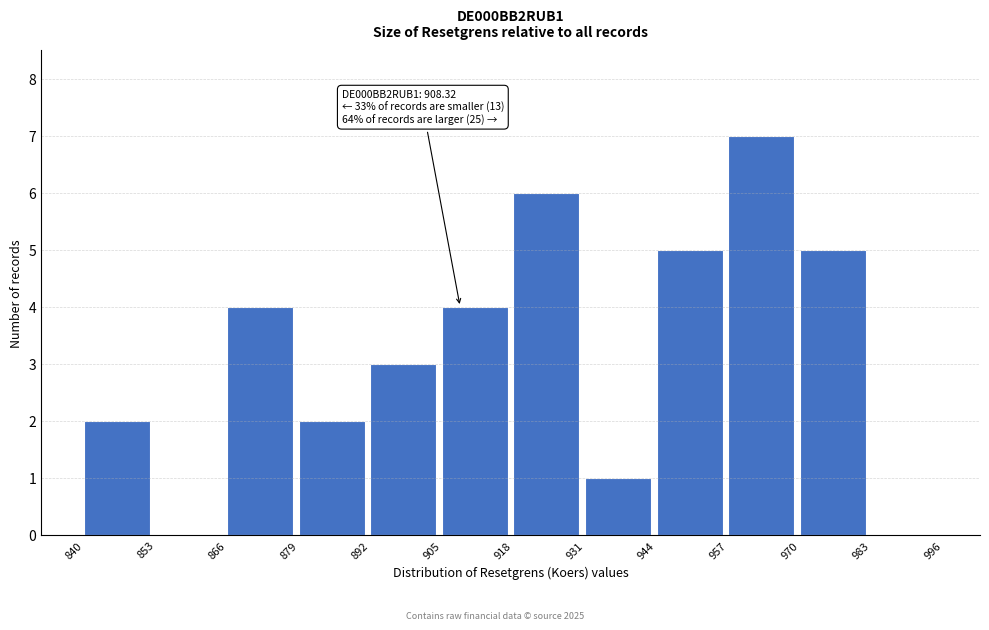

Over which range of the x-axis is the bar tallest?

957 to 970